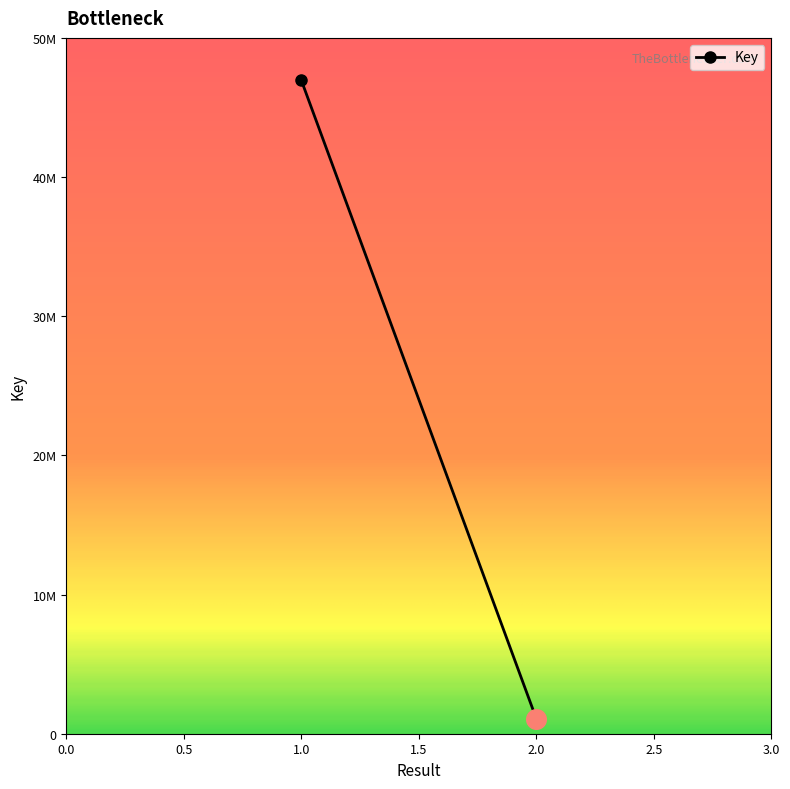

Which has a higher value, 2 or 1?

1